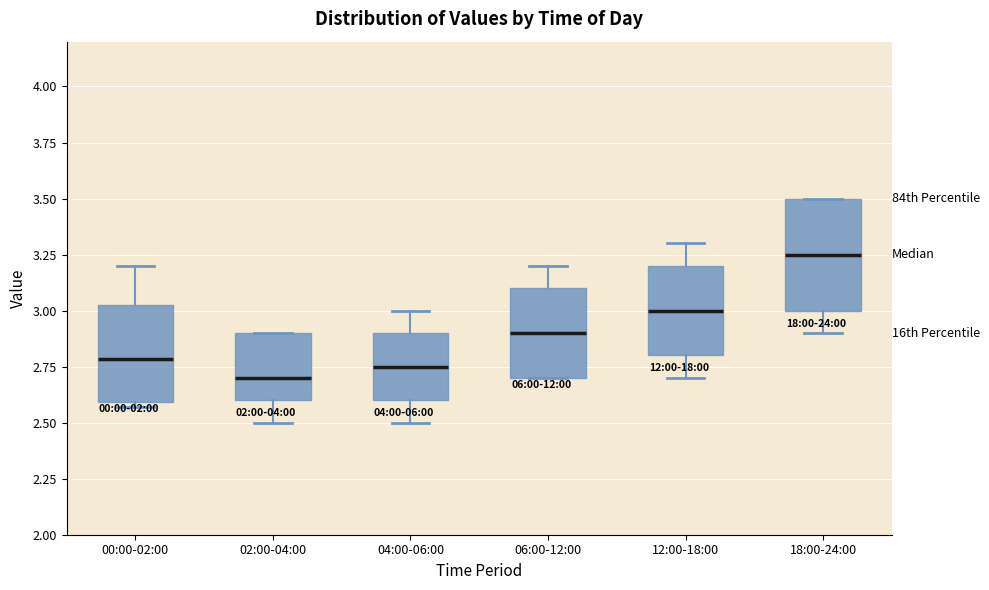

Where is the upper edge of the box for 02:00-04:00 on the y-axis? The values are not printed on the chart, so give them approximately, as read against the axis.

2.90